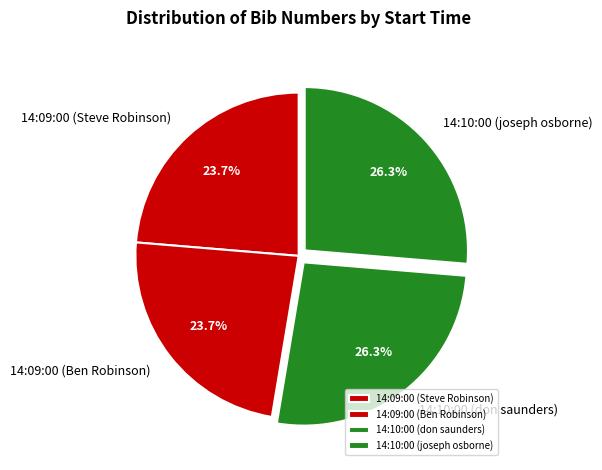

Is there any slice that represents more than half of the pie?

No